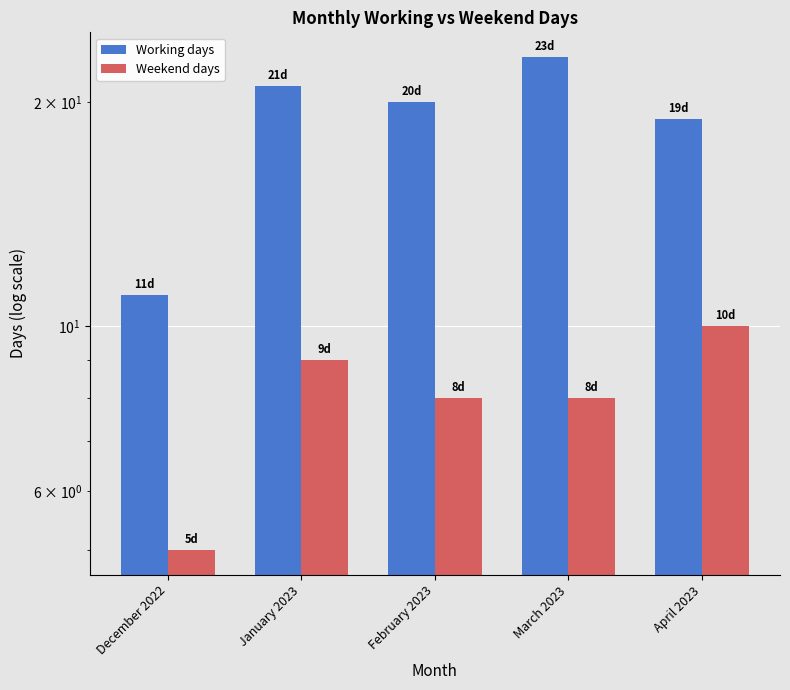

What is the average value of the Weekend days series?

8